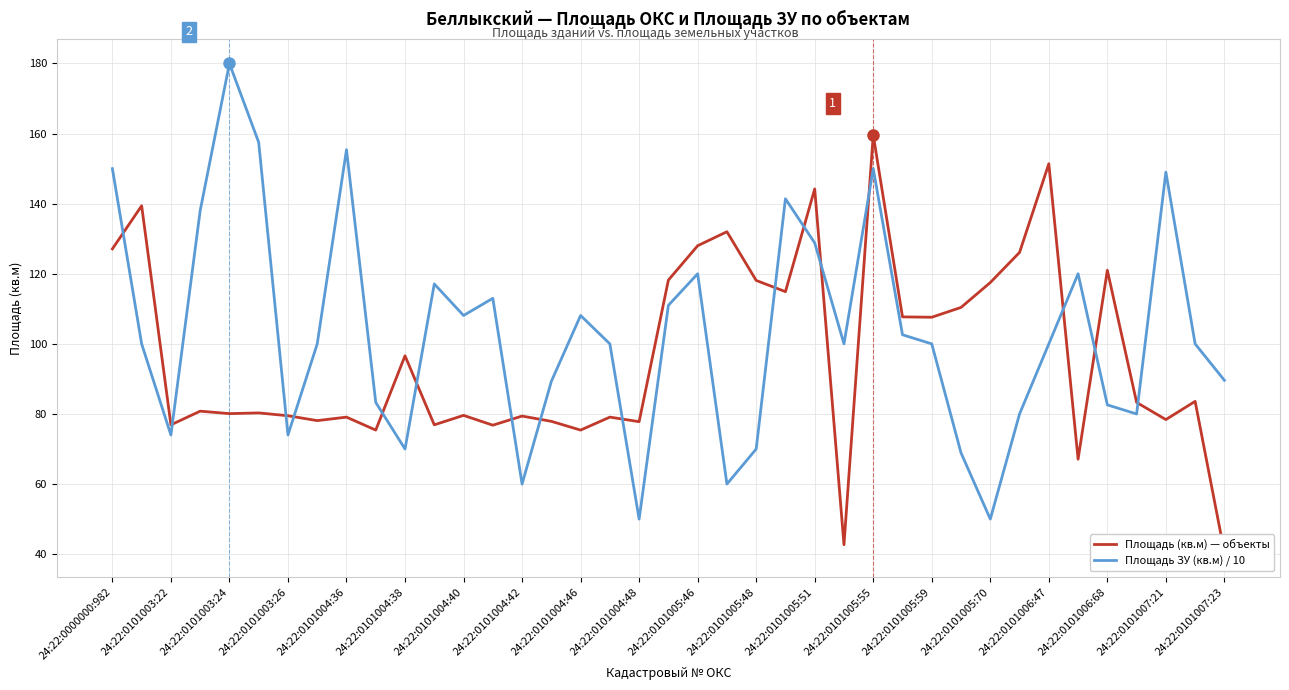

How many intersections are there between Площадь ЗУ (кв.м) / 10 and Площадь (кв.м) — объекты?

16